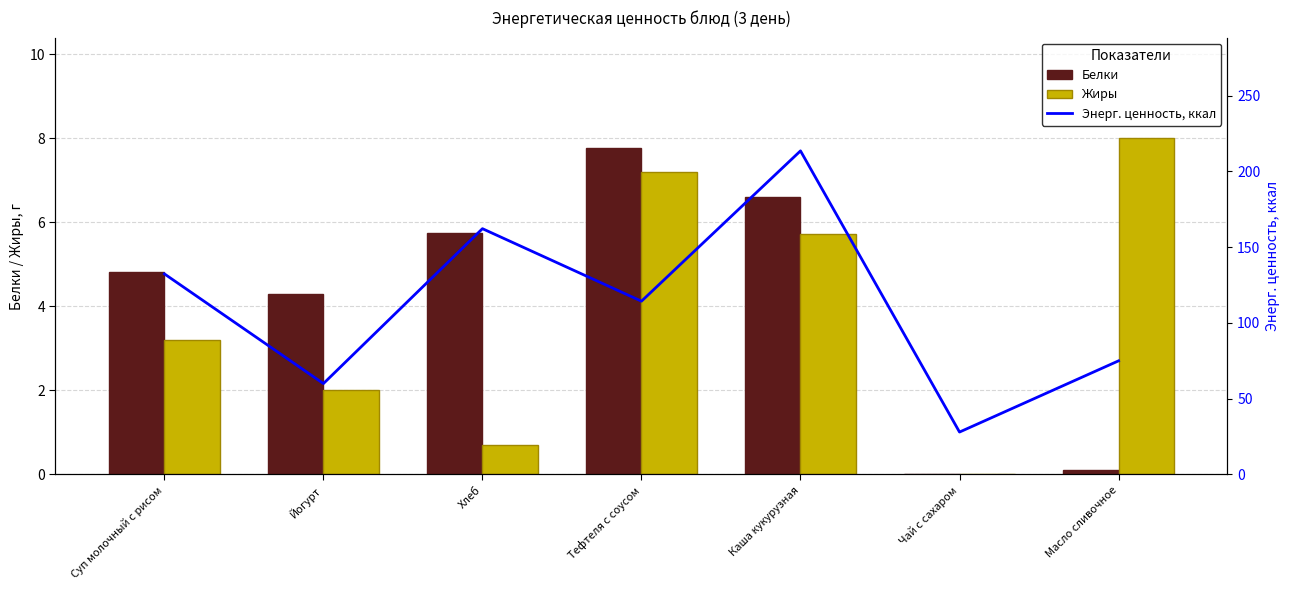

Which series changed the most between Хлеб and Каша кукурузная?

Энерг. ценность, ккал